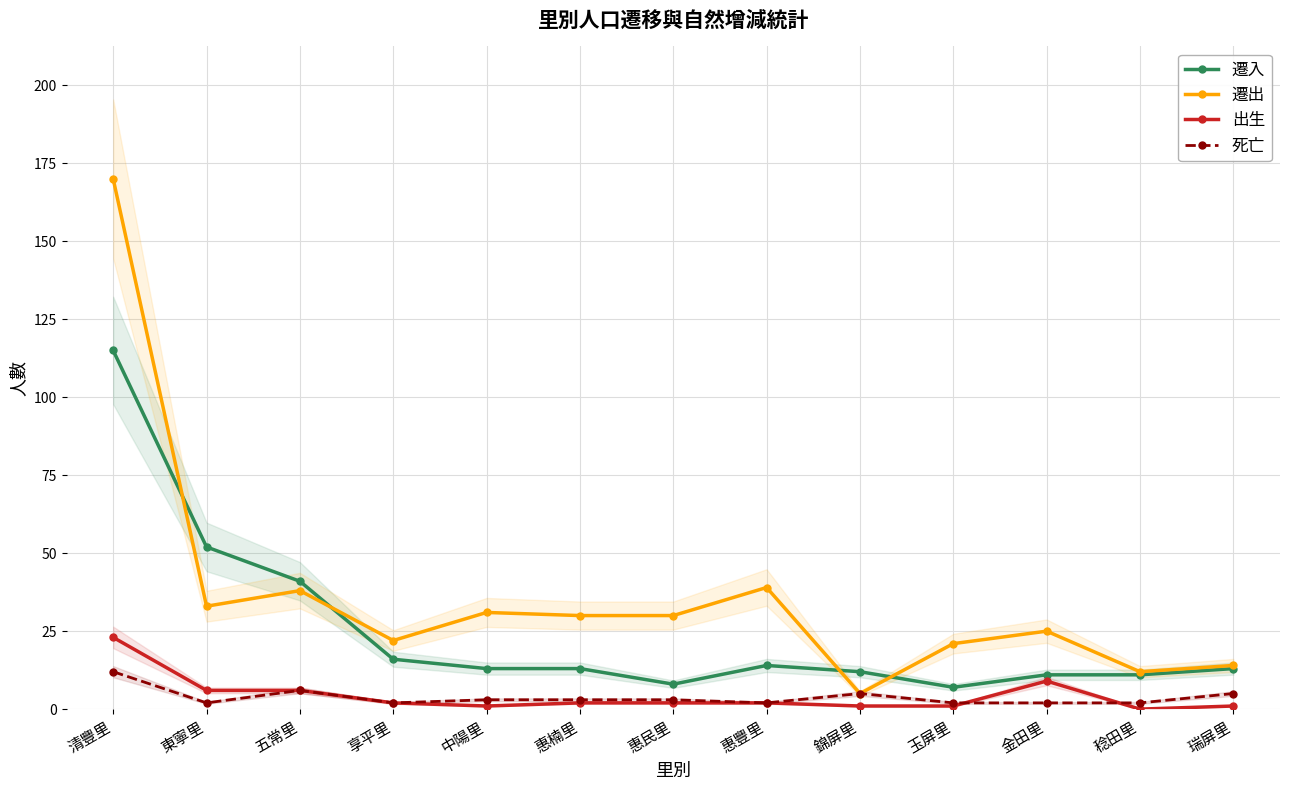

Is it true that 遷出 equals 7 at 錦屏里?

False